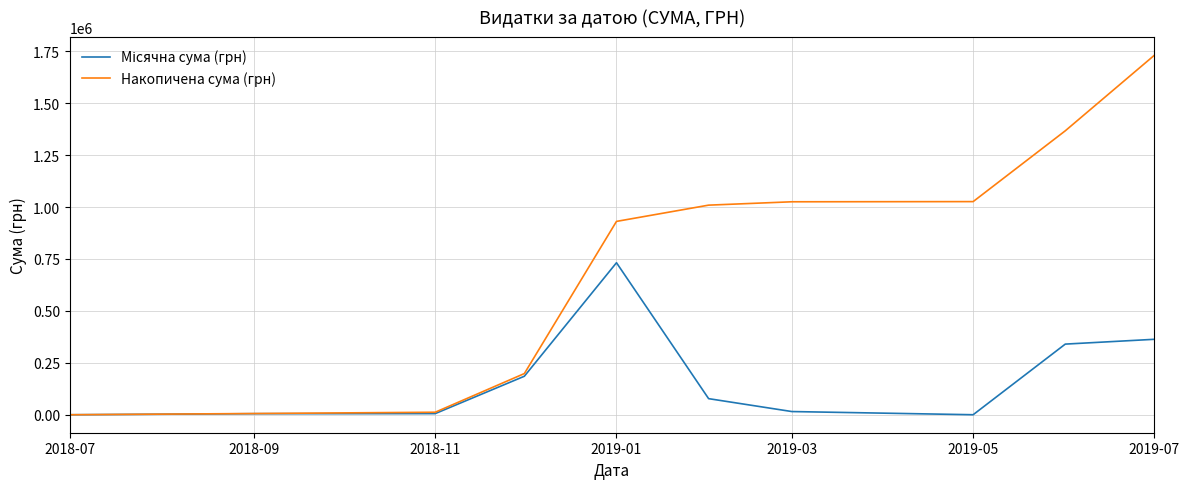

What is the smallest value displayed?

786.0